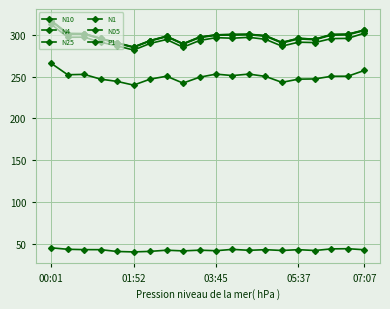

Reading left to right, transcribe all the data shown in this chart.

N10: 316.8	301.3	301.2	295.6	290.2	285.3	292.9	298.2	289.2	297.1	299.8	300.2	300.5	298.8	290.7	295.6	294.6	300.2	300.6	305.5
N4: 316.6	301.2	301.1	295.5	290.1	285.2	292.8	298.1	289.1	297.0	299.7	300.1	300.4	298.7	290.6	295.5	294.4	300.1	300.4	305.4
N25: 316.1	300.6	300.5	294.9	289.6	284.7	292.4	297.5	288.5	296.4	299.2	299.5	299.9	298.1	290.0	294.9	293.9	299.4	299.7	304.9
N1: 312.4	296.9	297.0	291.0	286.6	281.6	289.5	294.2	285.0	293.0	296.4	295.7	296.8	294.4	286.3	291.0	290.5	295.3	295.5	301.8
N05: 265.8	252.2	252.6	246.9	244.2	239.8	246.9	250.4	242.2	249.2	252.9	251.2	252.9	250.2	243.1	246.9	247.2	250.4	250.4	257.3
P1: 45.8	44.1	43.6	43.6	41.4	40.9	41.6	43.0	42.1	43.0	42.4	44.0	42.8	43.6	42.6	43.6	42.6	44.5	44.8	43.5